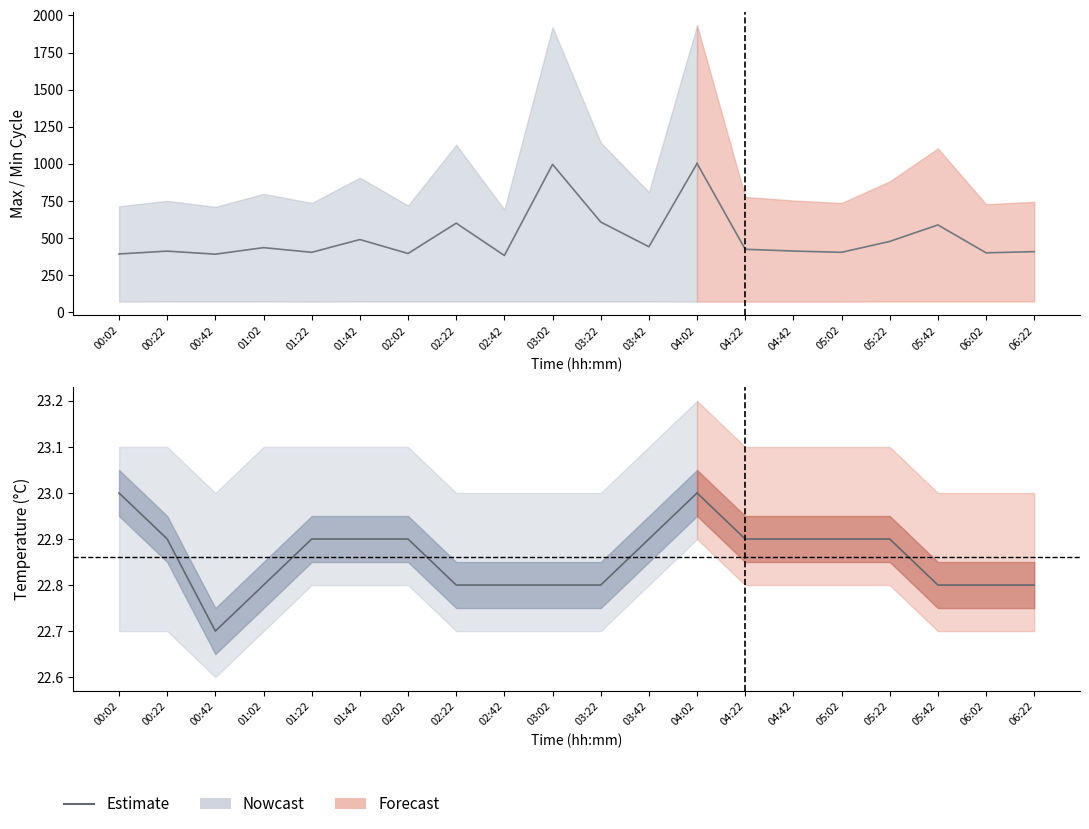

What is the sum of the values at 02:42 and 00:02?

45.8